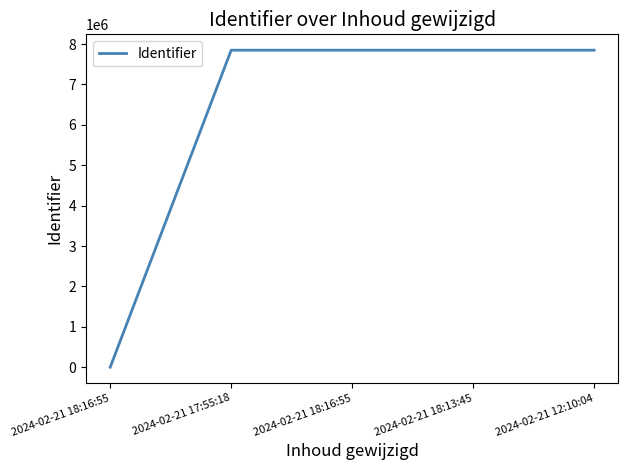

At which label does the data first exceed 7848474?

2024-02-21 18:13:45